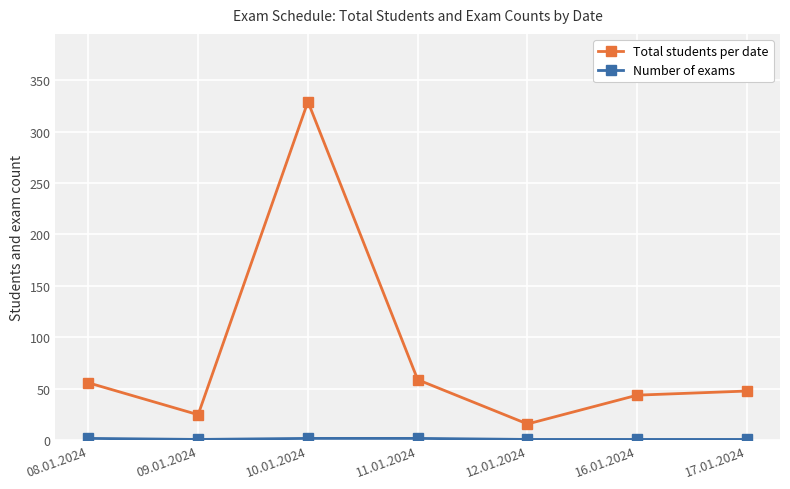

Is this an area chart (filled region under the line)?

No